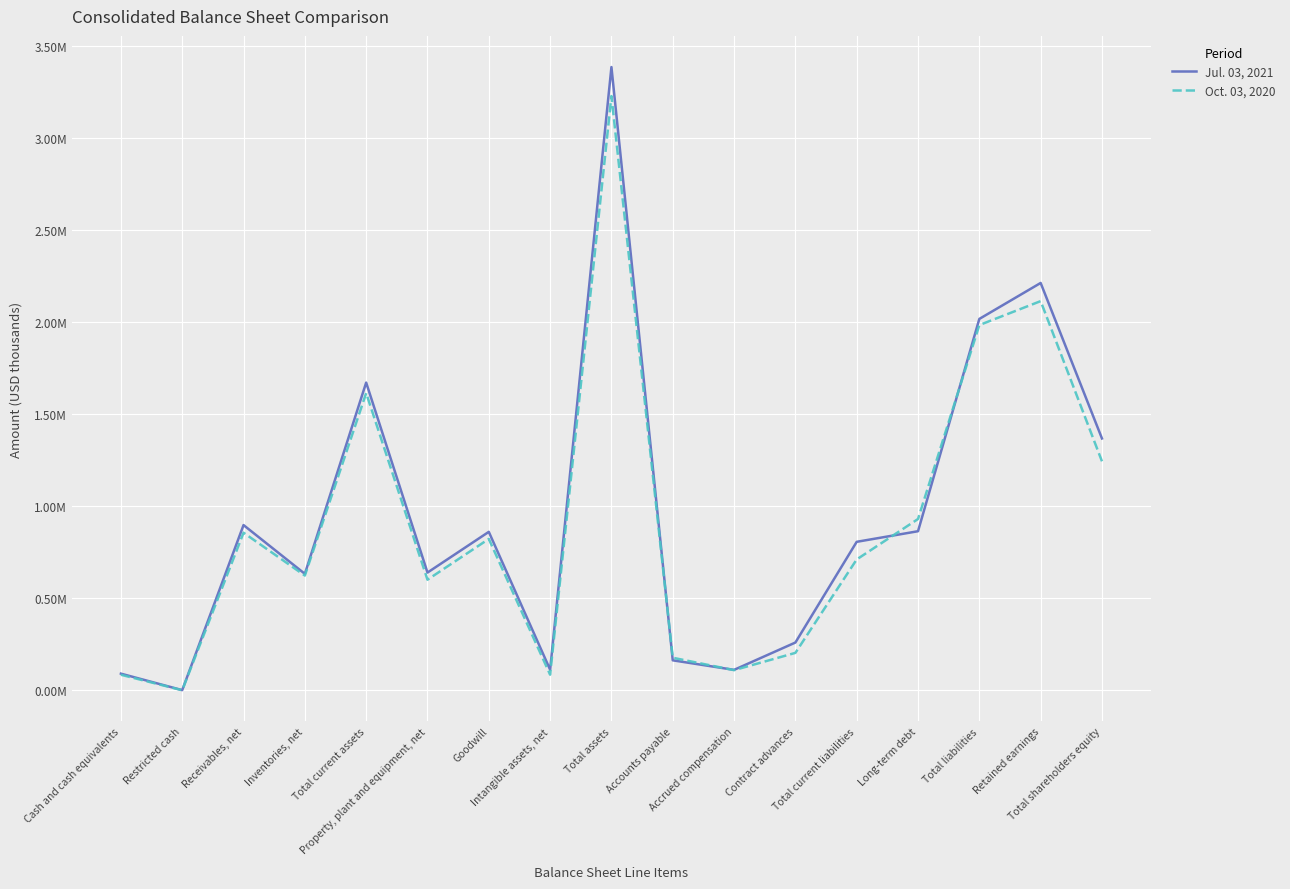

What are all the series names shown in the legend?

Jul. 03, 2021, Oct. 03, 2020